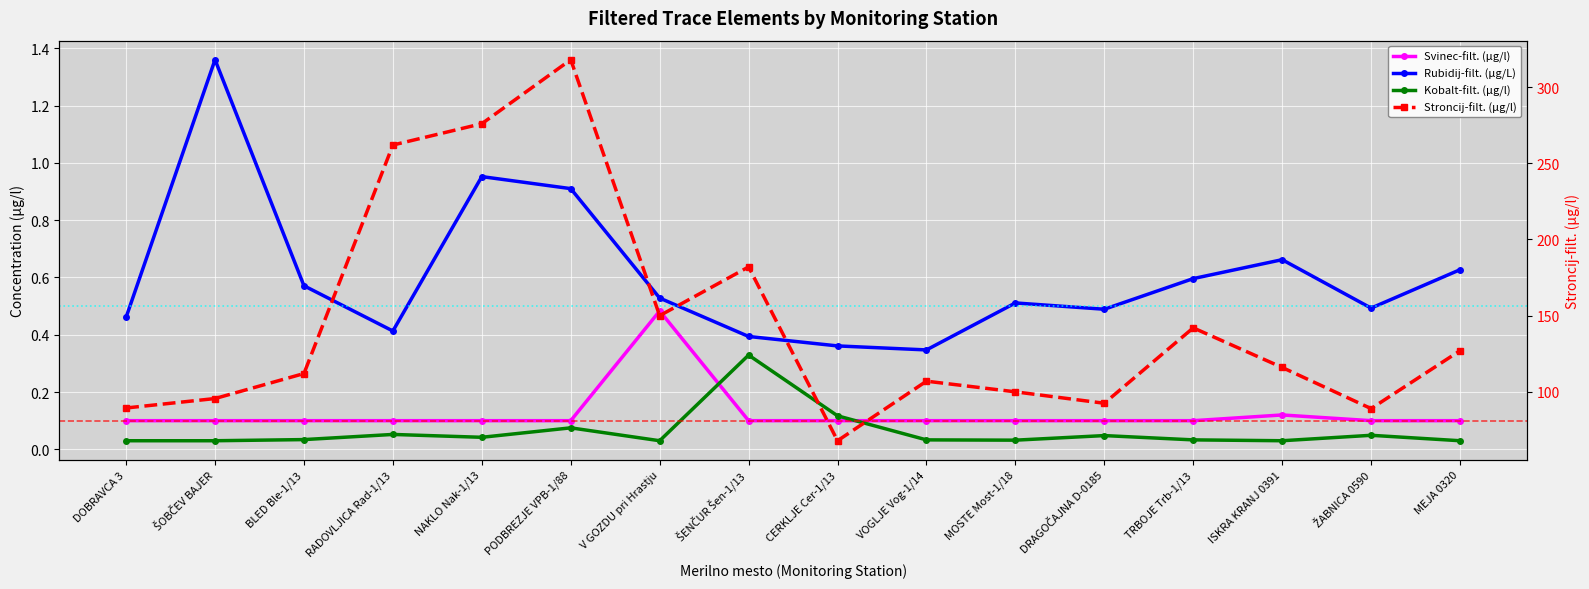

What is the greatest value displayed?

318.0